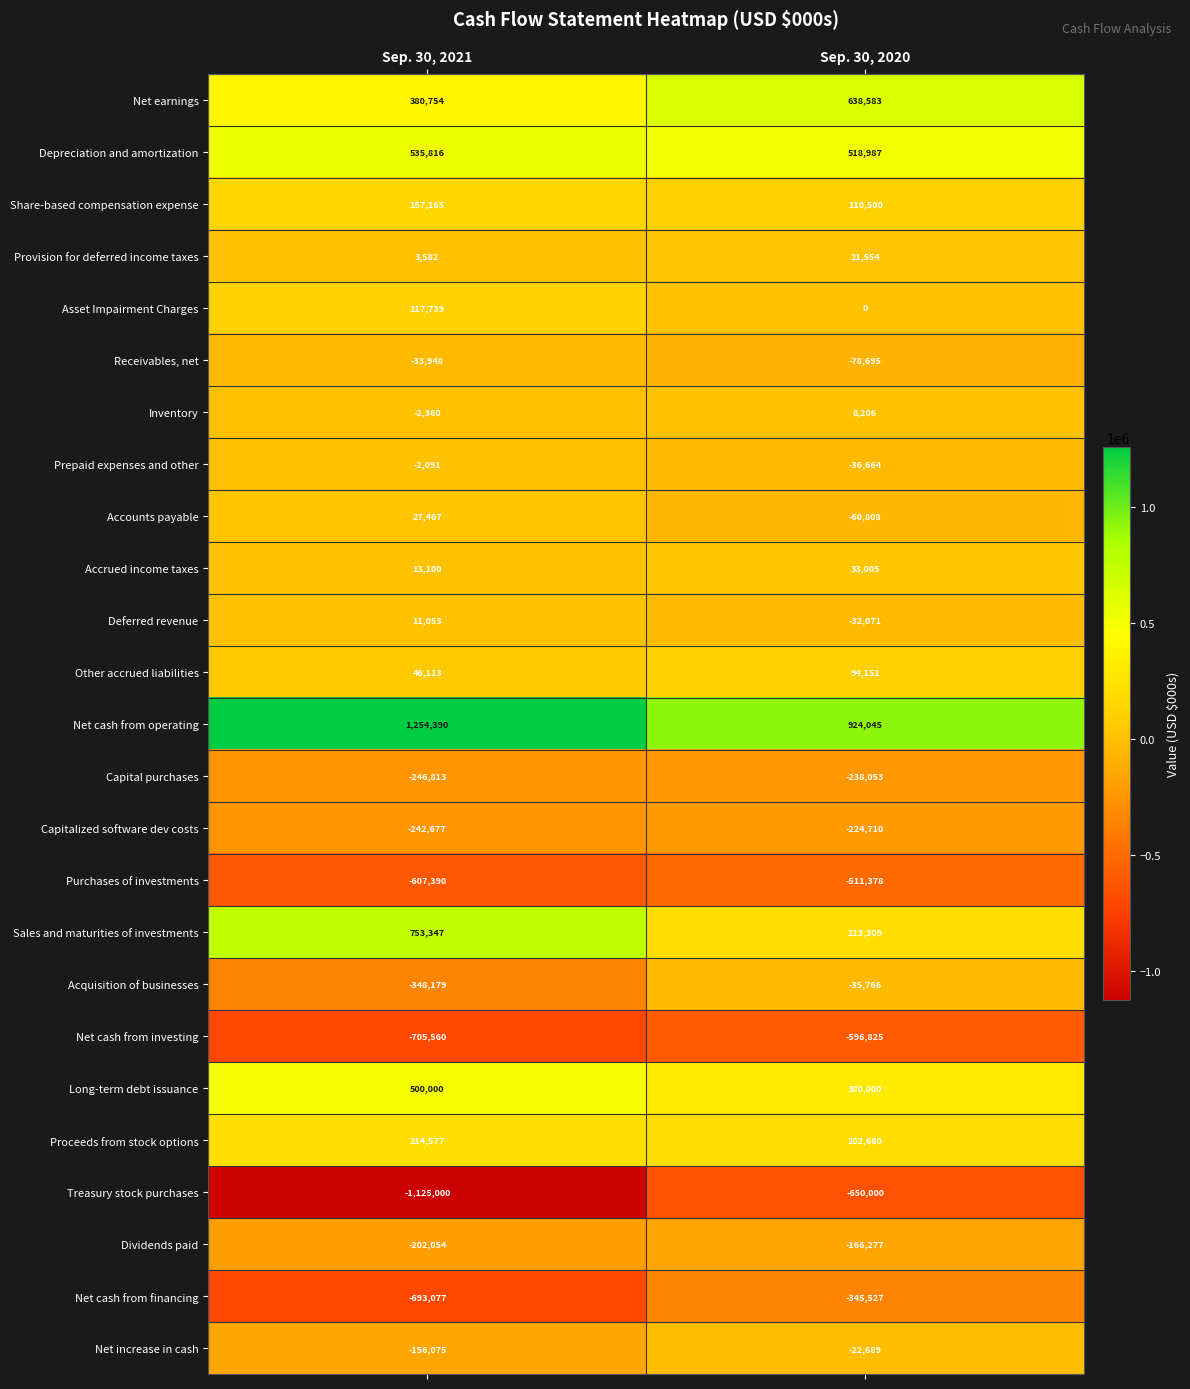

At which category does the chart reach its minimum across all series?

Sep. 30, 2021